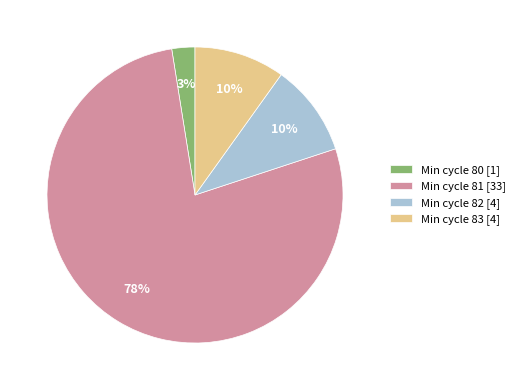

What percentage is the Min cycle 83 [4] slice, to the nearest percent?

10%